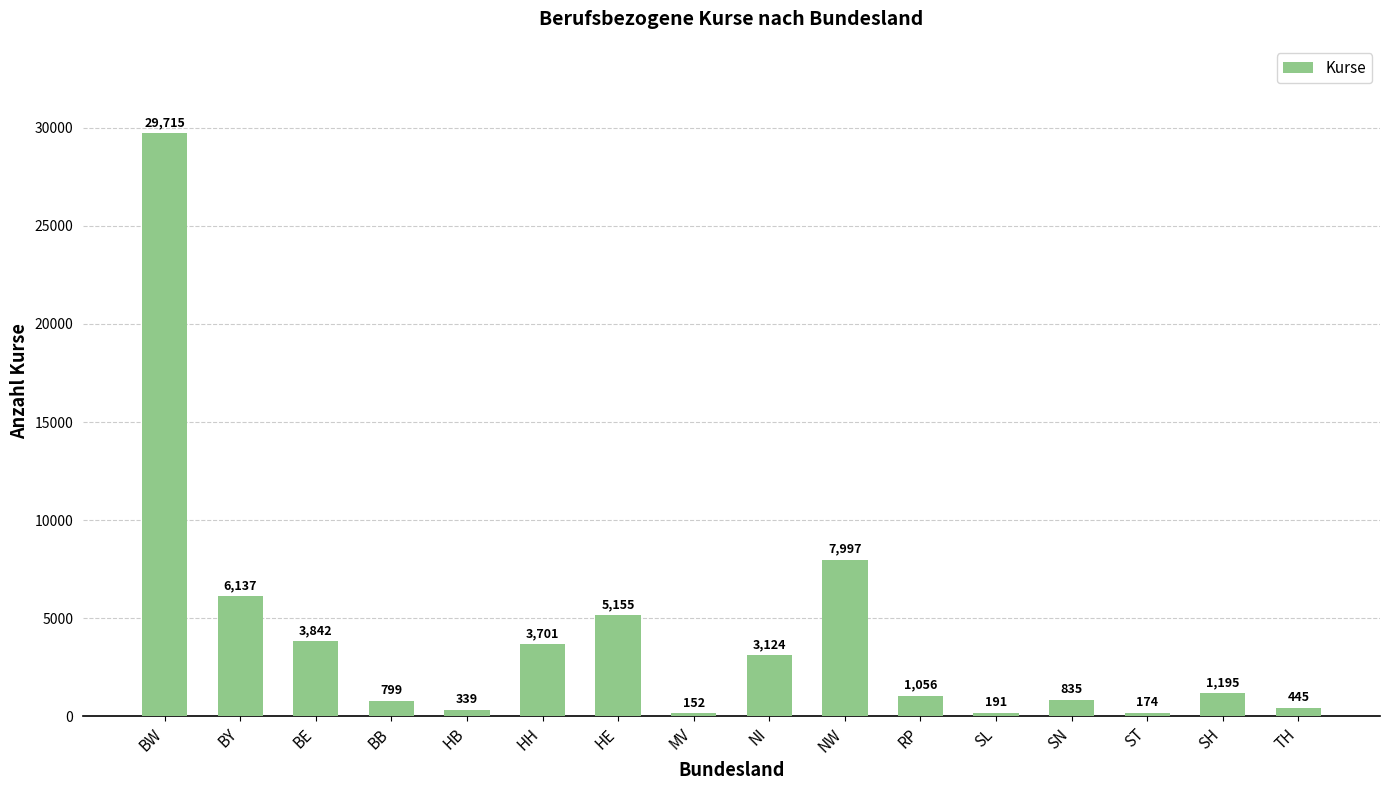

Does the chart contain any negative values?

No